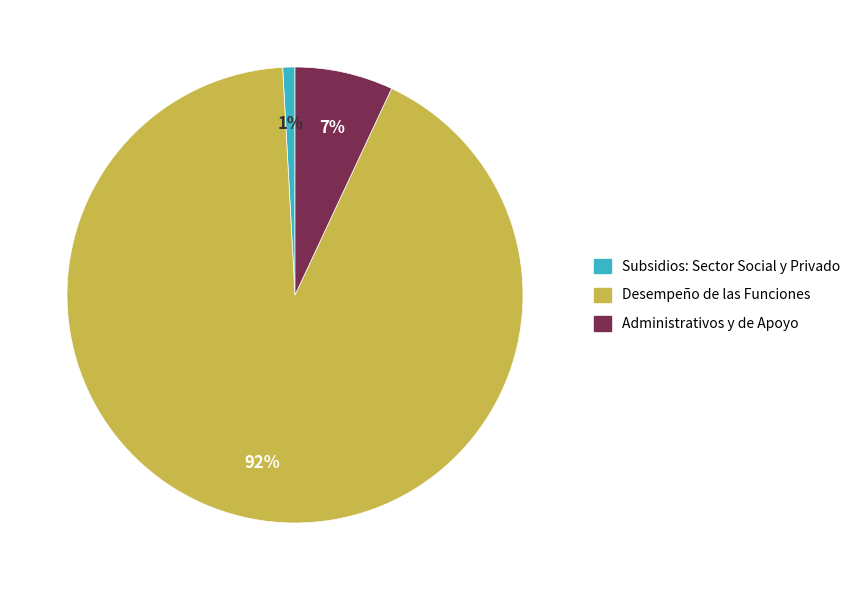

Which category has the smallest portion of the pie?

Subsidios: Sector Social y Privado